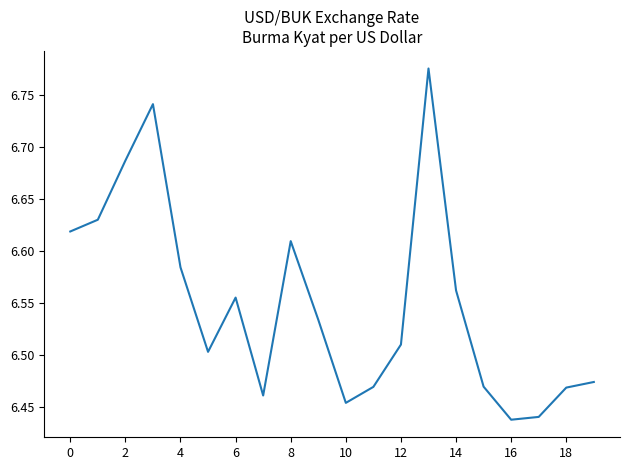

At which category does the chart reach its minimum across all series?

16